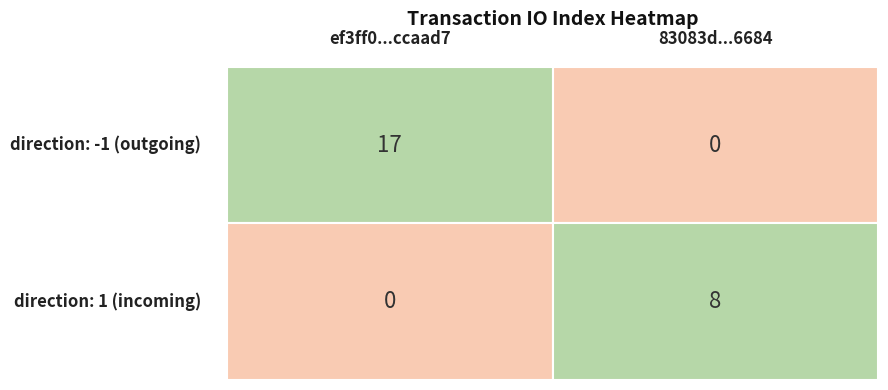

The value of ef3ff0bed718000a37204d3d910fa4cbdccaad7 at direction is -1. True or false?

True